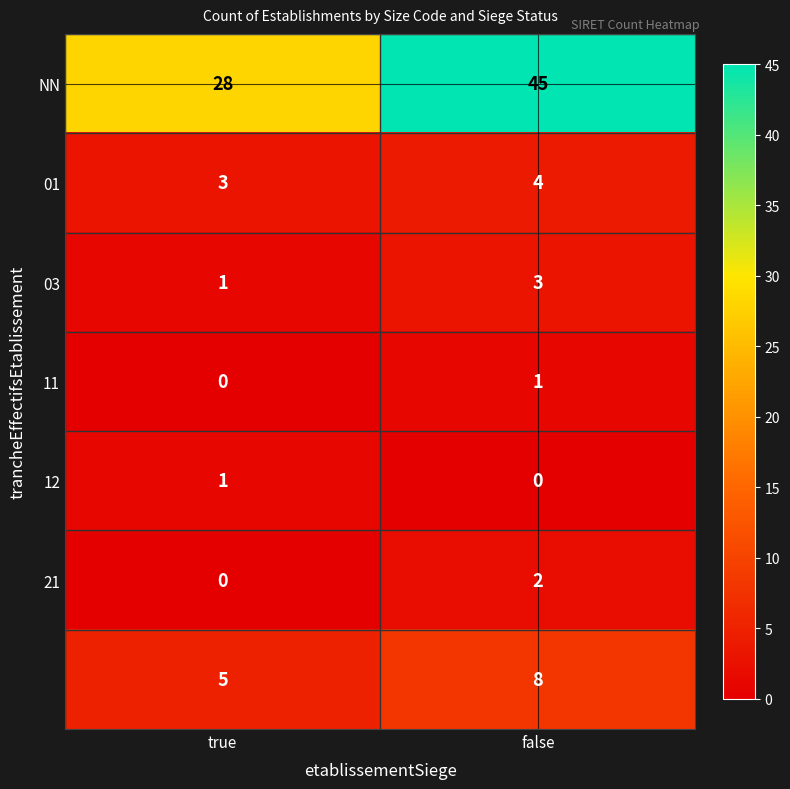

At which category is the sum across all series the highest?

false